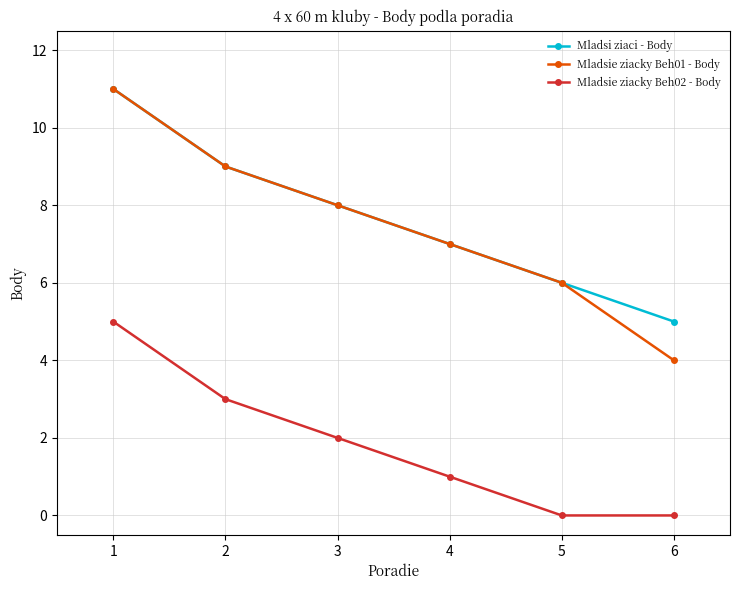

The Mladsi ziaci - Body series shows 9 at 5. True or false?

False